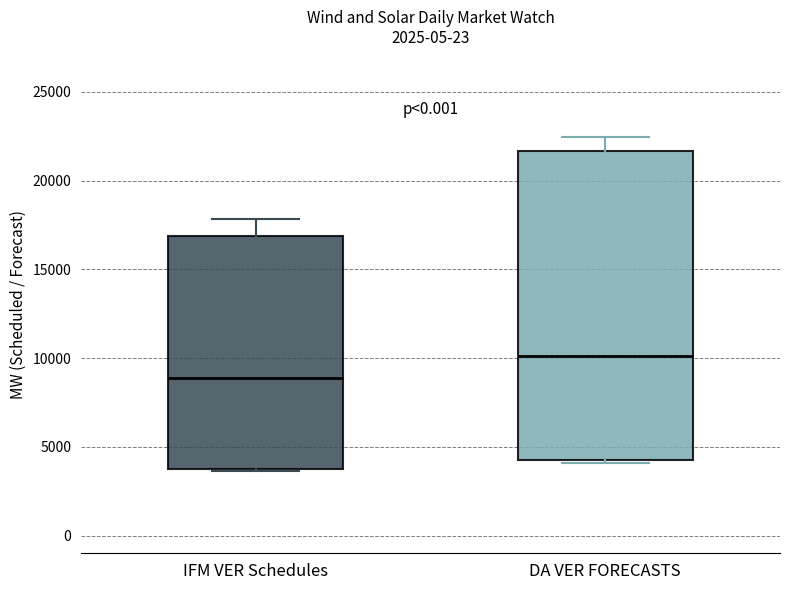

Which box is the tallest, from its lower edge to its upper edge?

DA VER FORECASTS